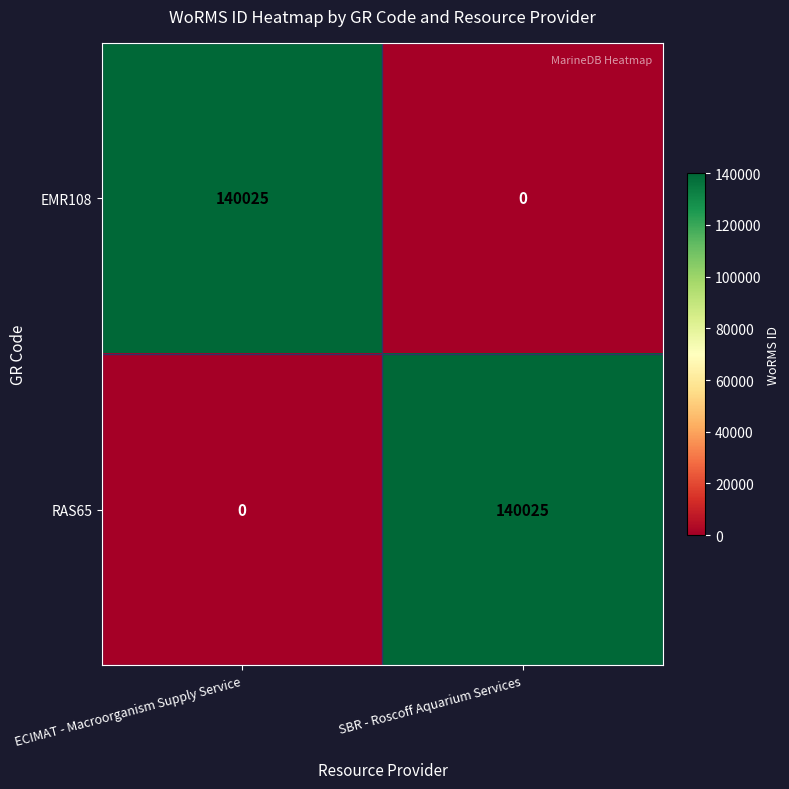

Where is RAS65 nearest to the value 70012?

ECIMAT - Macroorganism Supply Service